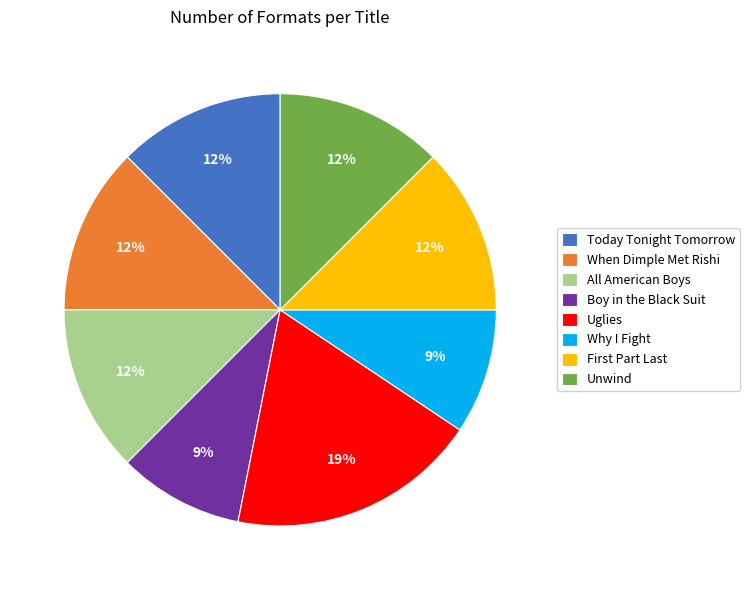

Combined, do Why I Fight and All American Boys account for over 50%?

No